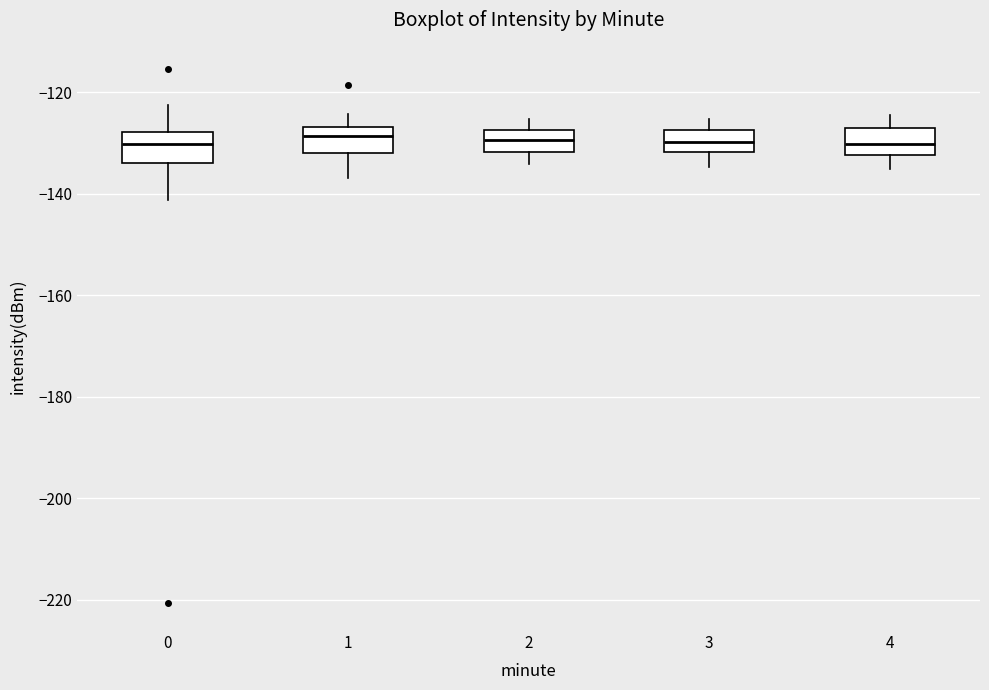

Reading left to right, transcribe this box plot: for each box, give where its median line is, the range the box spans, and where its two whiskers end, as read against the y-axis. The values are not printed on the chart, so give them approximately, as read against the axis.

0: median -130, box -134 to -128, whiskers -142 to -122
1: median -128, box -132 to -126, whiskers -136 to -124
2: median -130, box -132 to -128, whiskers -134 to -126
3: median -130, box -132 to -128, whiskers -134 to -126
4: median -130, box -132 to -128, whiskers -136 to -124